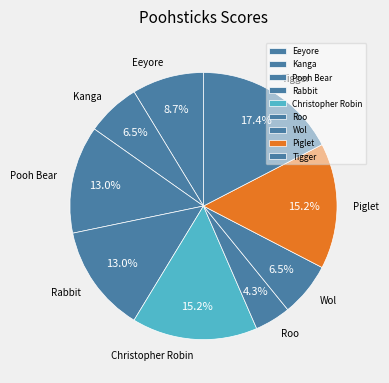

What percentage is the Pooh Bear slice, to the nearest percent?

13%